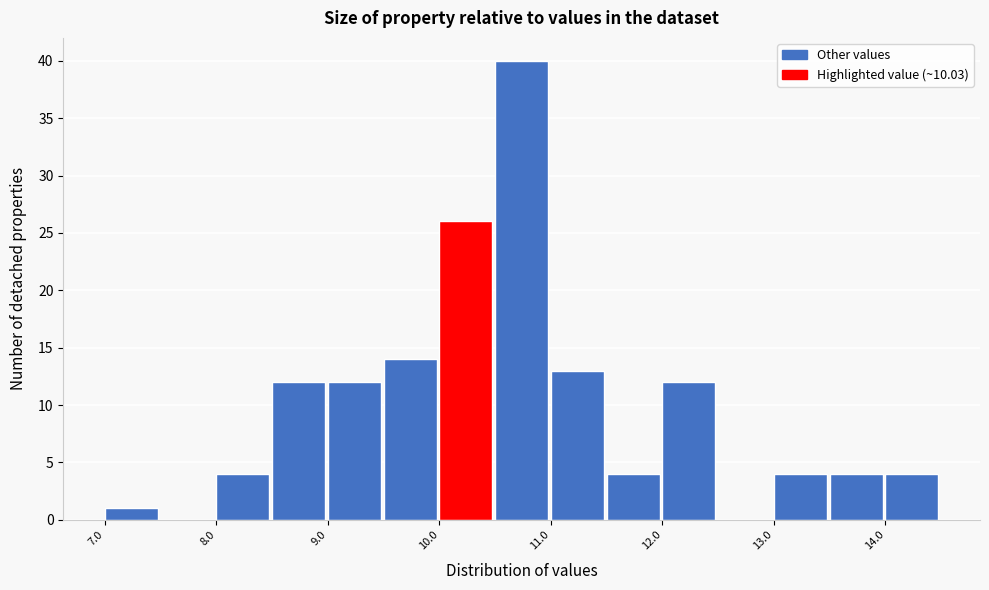

Reading left to right, list every bar in this chart as the range it spans on the x-axis followed by its height. The values are not printed on the chart, so give them approximately, as read against the axis.

7.0 to 7.5: 1
7.5 to 8.0: 0
8.0 to 8.5: 4
8.5 to 9.0: 12
9.0 to 9.5: 12
9.5 to 10.0: 14
10.0 to 10.5: 26
10.5 to 11.0: 40
11.0 to 11.5: 13
11.5 to 12.0: 4
12.0 to 12.5: 12
12.5 to 13.0: 0
13.0 to 13.5: 4
13.5 to 14.0: 4
14.0 to 14.5: 4